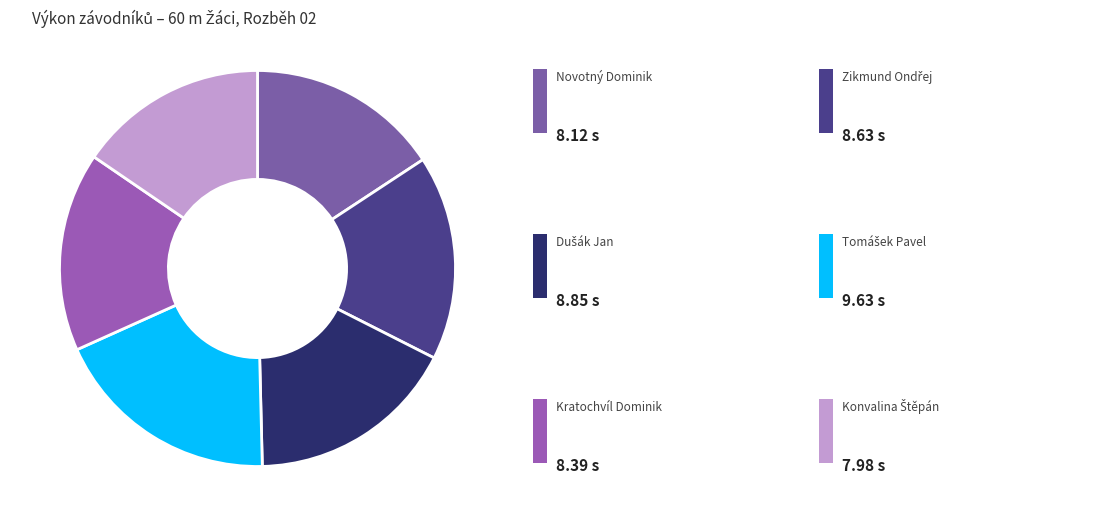

How many segments does this pie chart have?

6